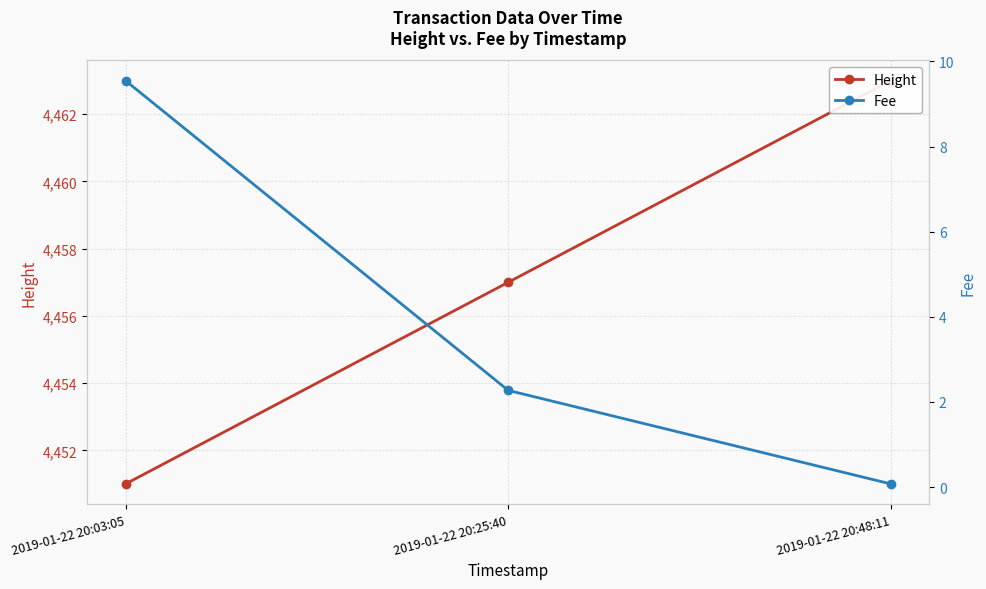

Reading left to right, transcribe all the data shown in this chart.

Height: 4451.0	4457.0	4463.0
Fee: 9.5	2.3	0.1